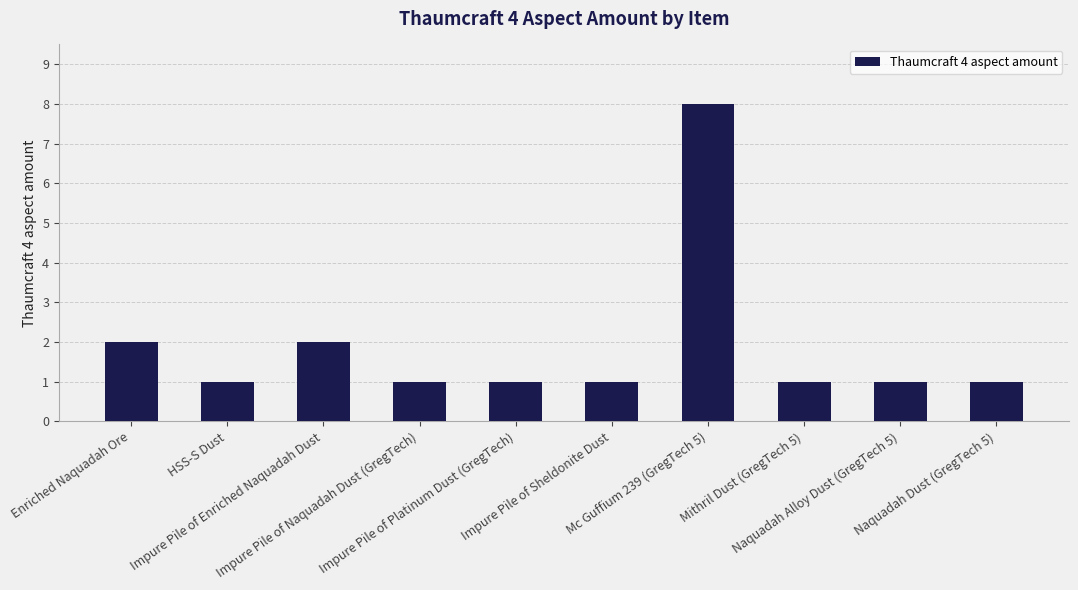

What is the difference between the maximum and minimum values?

7